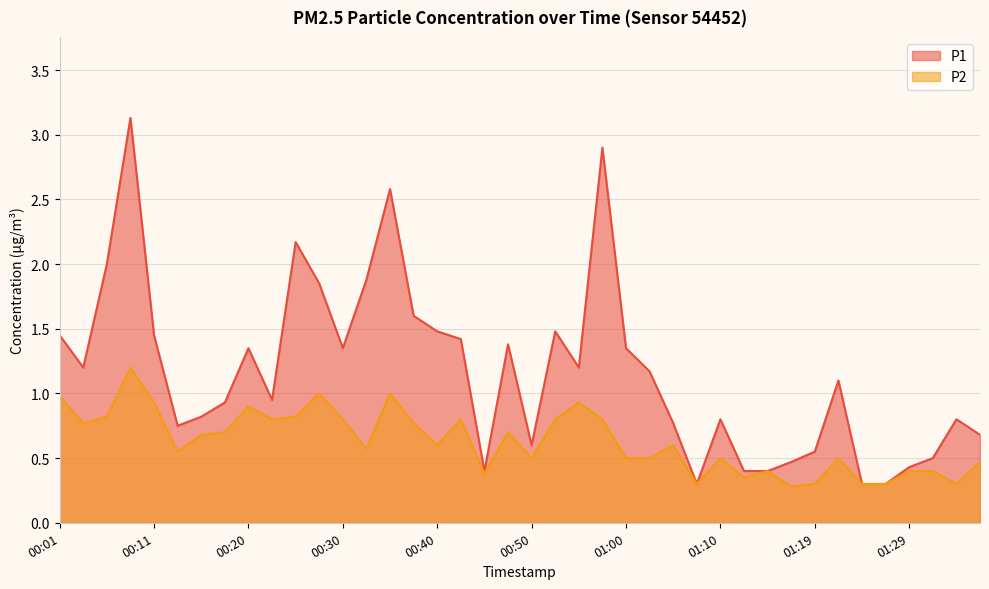

At which category does P2 reach its first local peak?

00:08